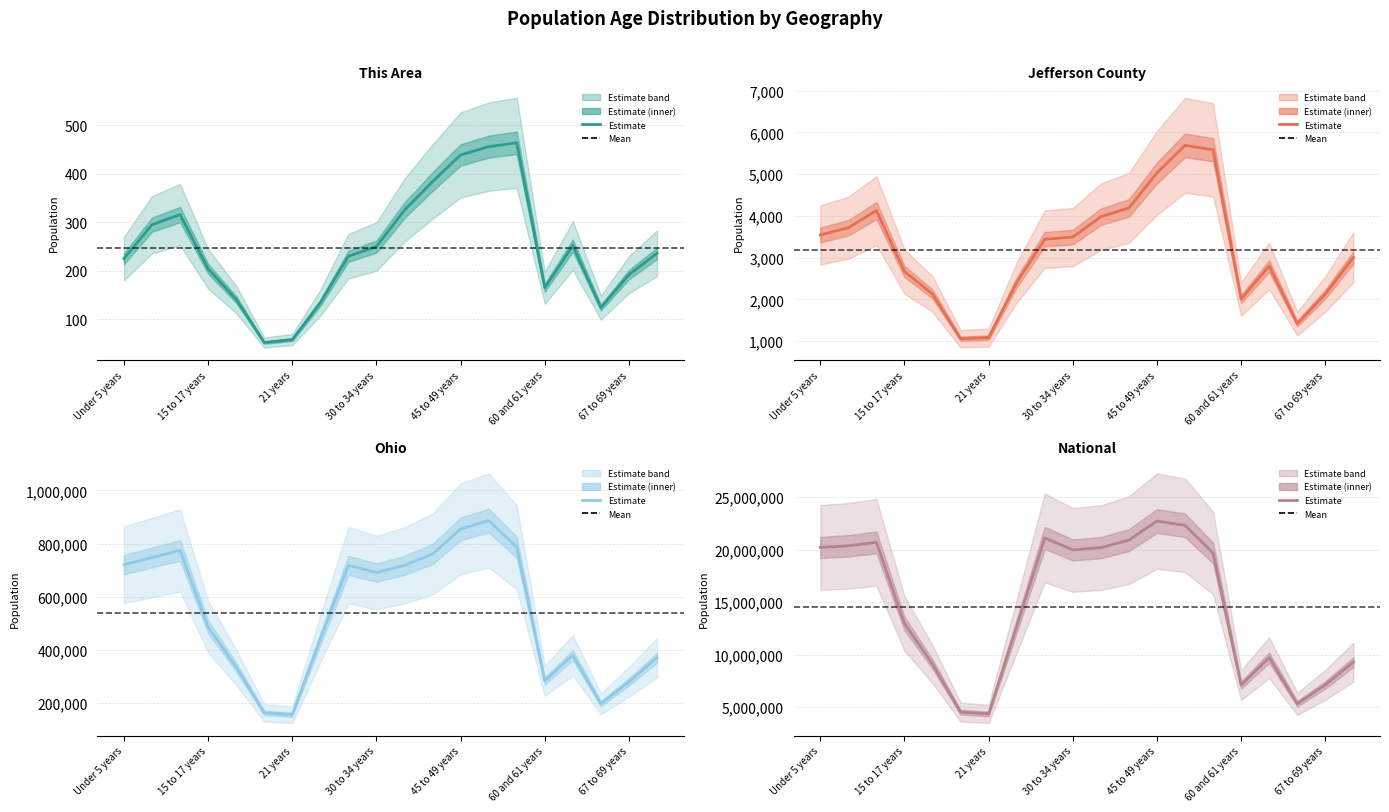

Is the value of National at 7 greater than the value of Ohio at 7?

Yes